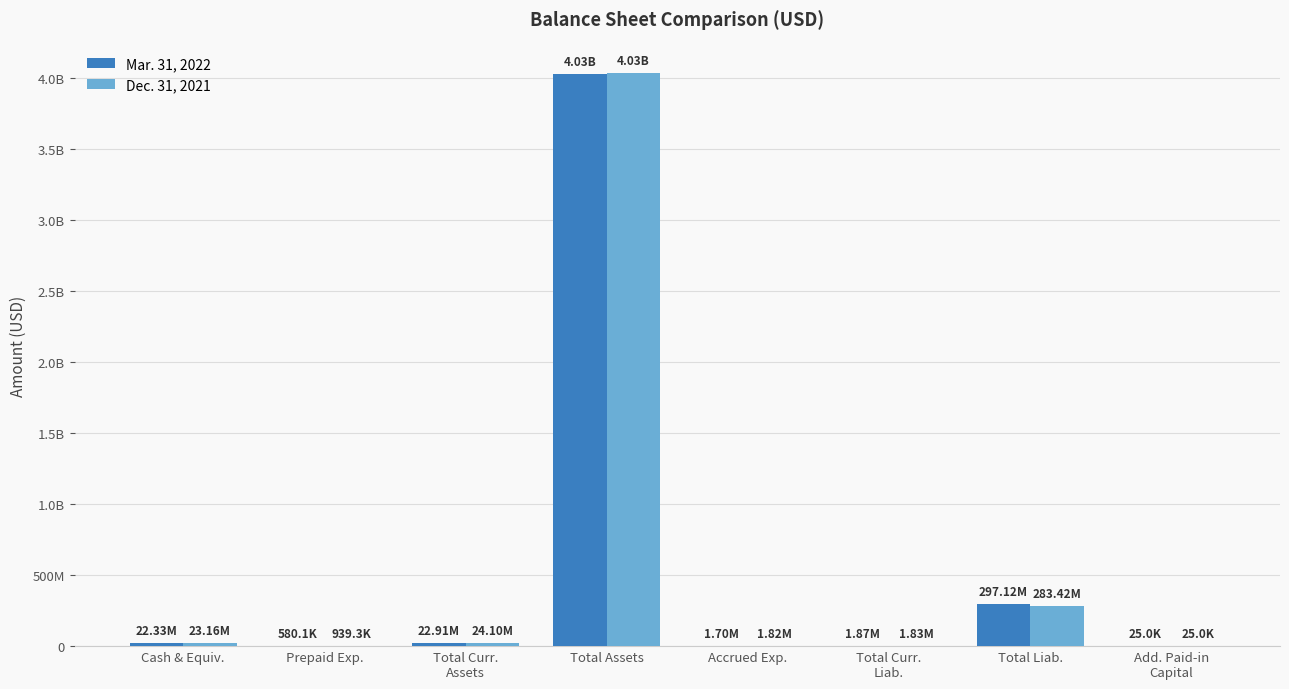

What is the minimum value for Dec. 31, 2021?

25000